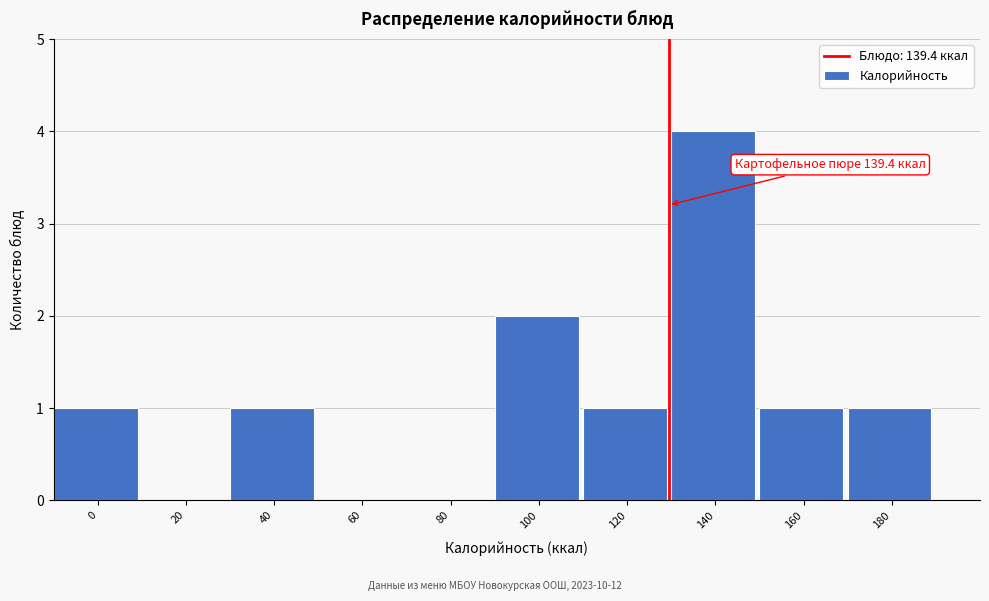

Reading left to right, transcribe all the data shown in this chart.

0=1	20=0	40=1	60=0	80=0	100=2	120=1	140=4	160=1	180=1